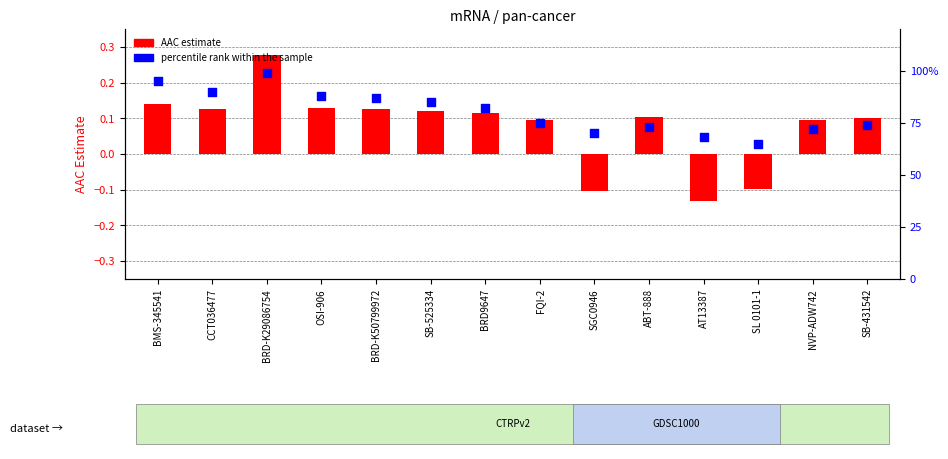

Which series contains the highest Y value?

percentile rank within the sample